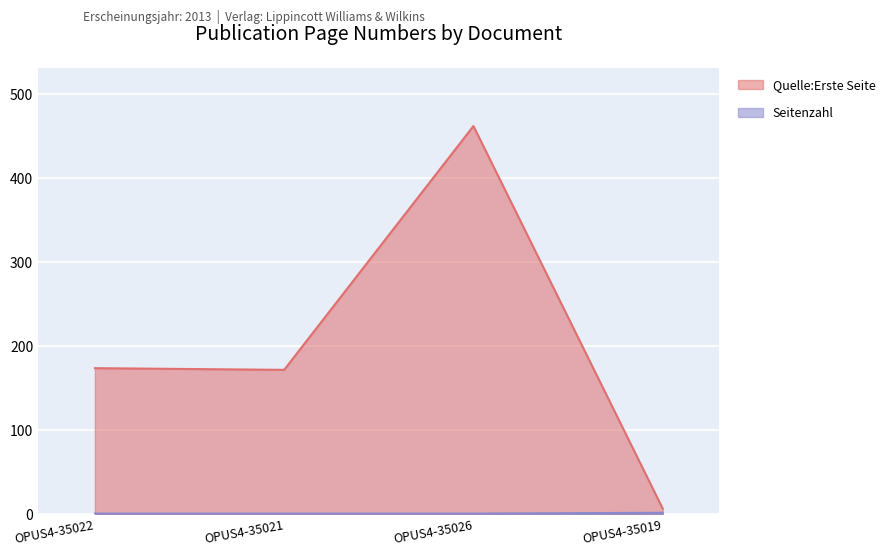

What is the approximate value of Seitenzahl at OPUS4-35026?

1